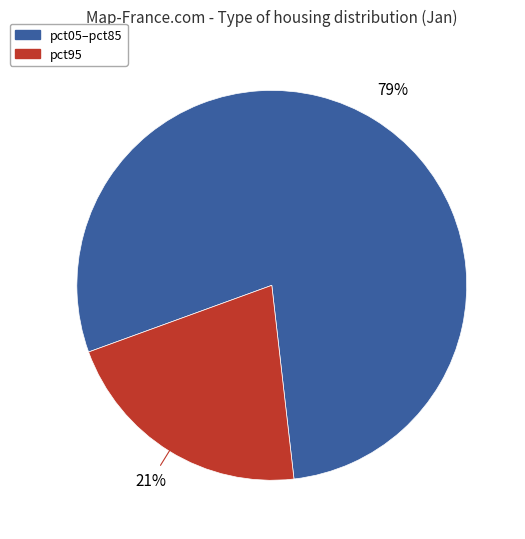

Is there any slice that represents more than half of the pie?

Yes